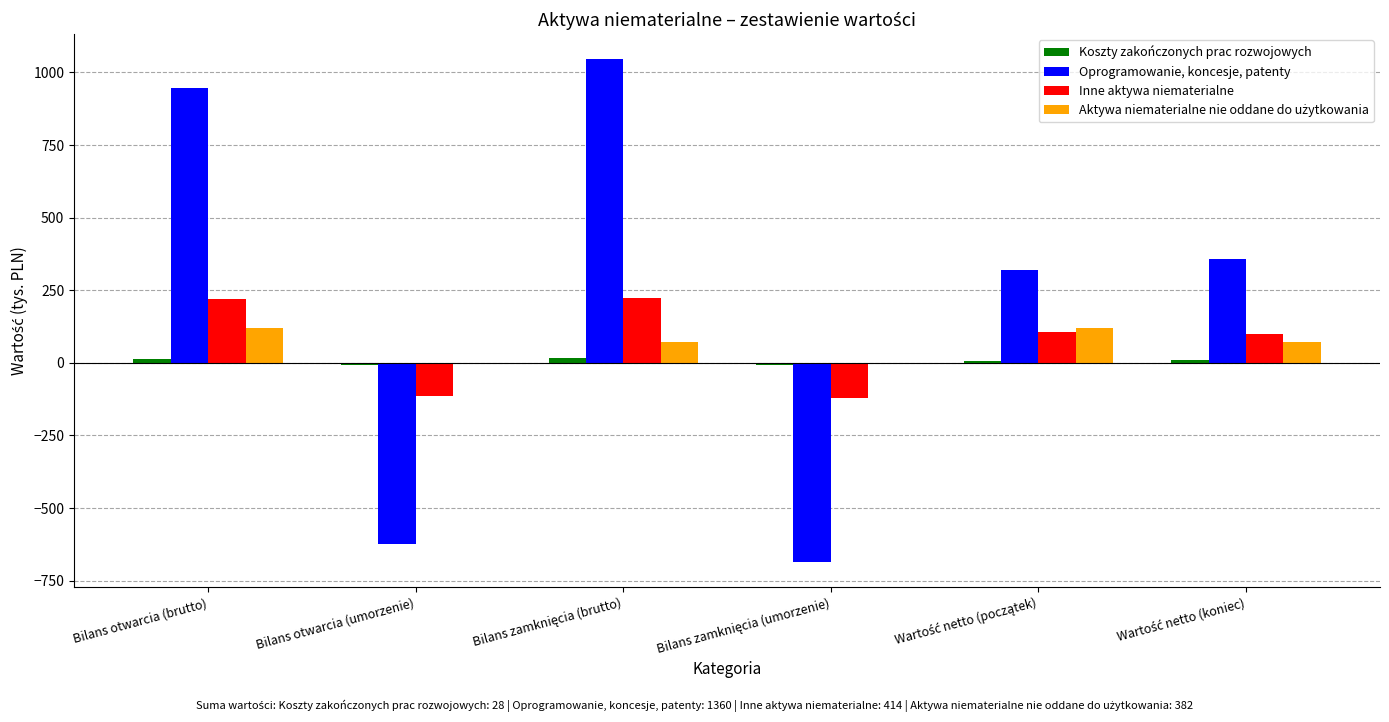

What is the sum of all Oprogramowanie, koncesje, patenty values?

1360